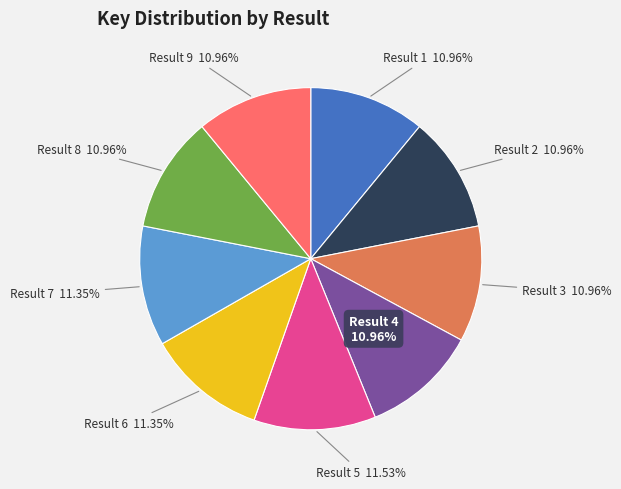

Approximately how many times larger is the value at Result 3 compared to Result 7?

1.0